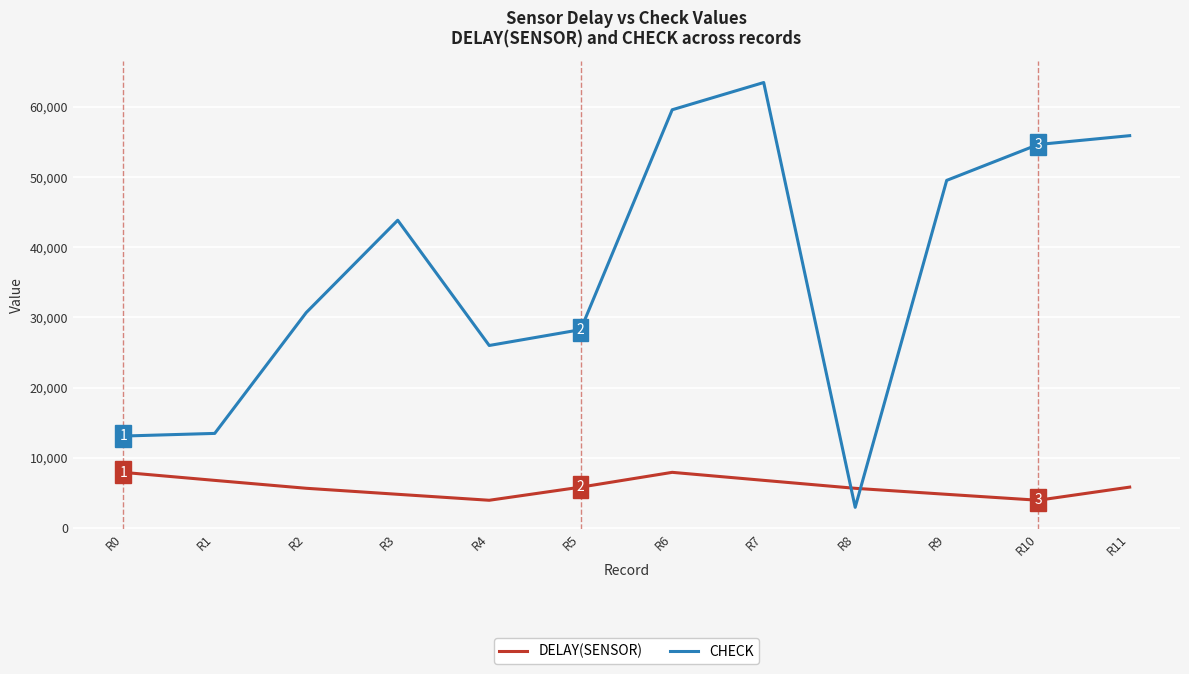

The value of CHECK at R6 is 104107. True or false?

False